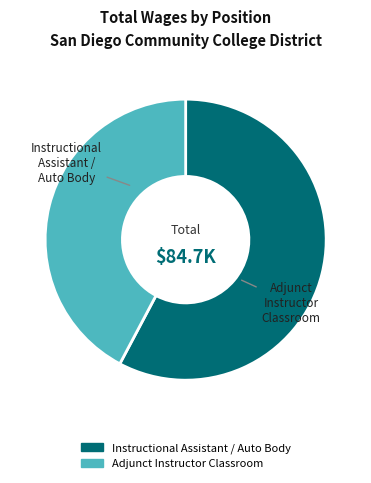

To the nearest percent, what is the difference between the largest and smallest slice percentages?

16%